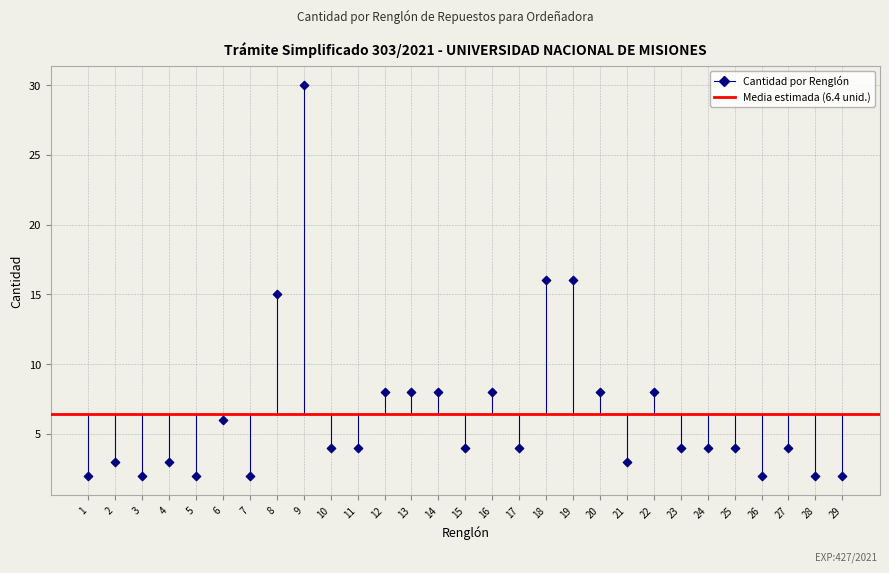

What is the range of X values (max minus min)?

28